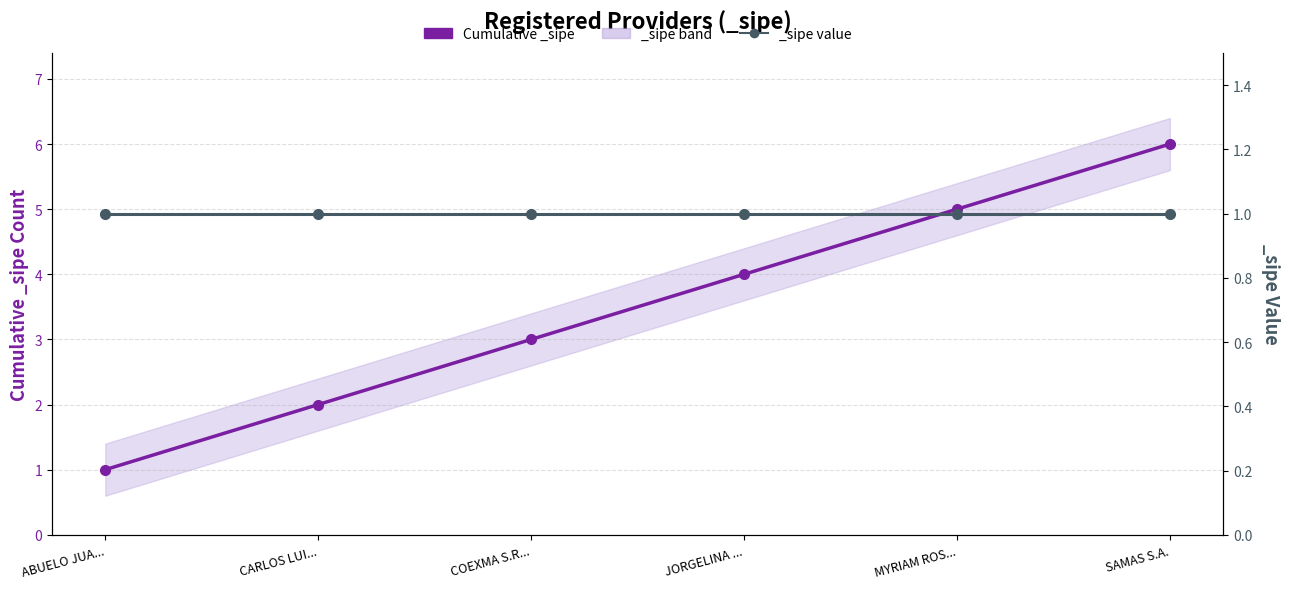

What is the difference between the values at MYRIAM ROS... and ABUELO JUA...?

4